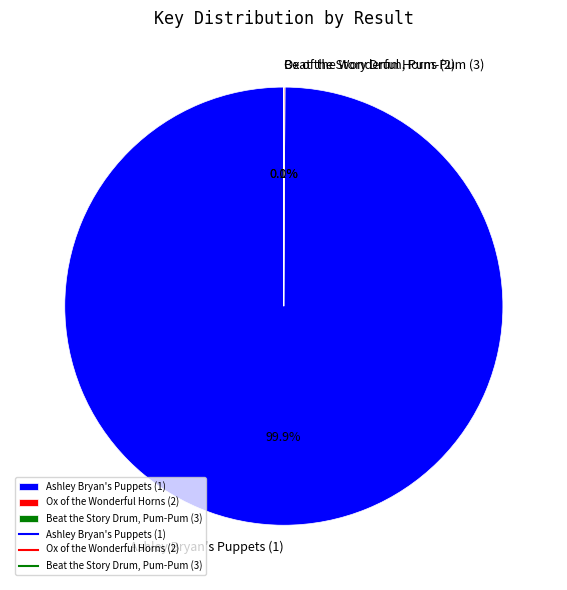

Which category has the biggest portion of the pie?

Ashley Bryan's Puppets (1)